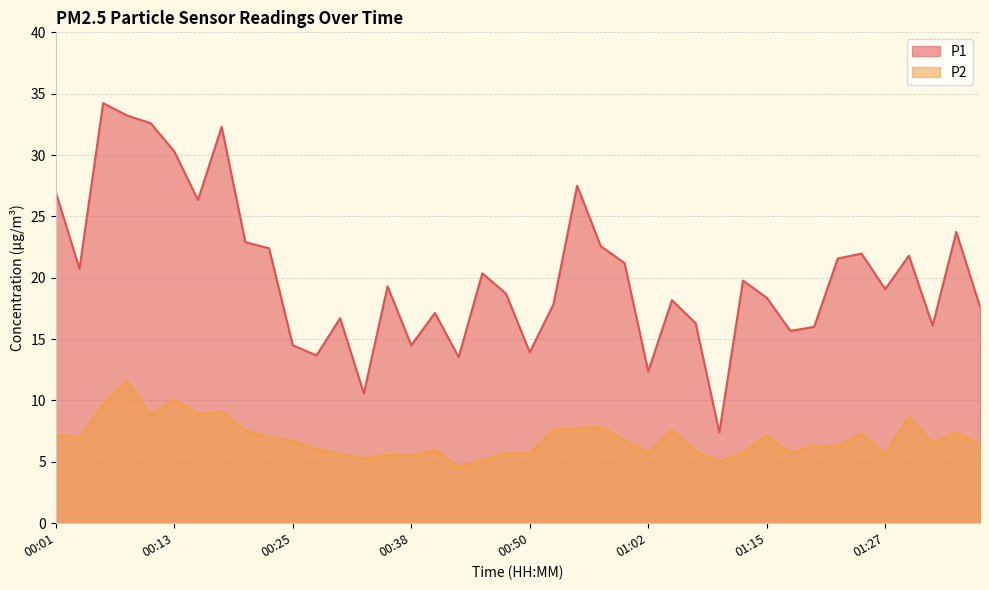

What is the minimum value shown in the chart?

4.6